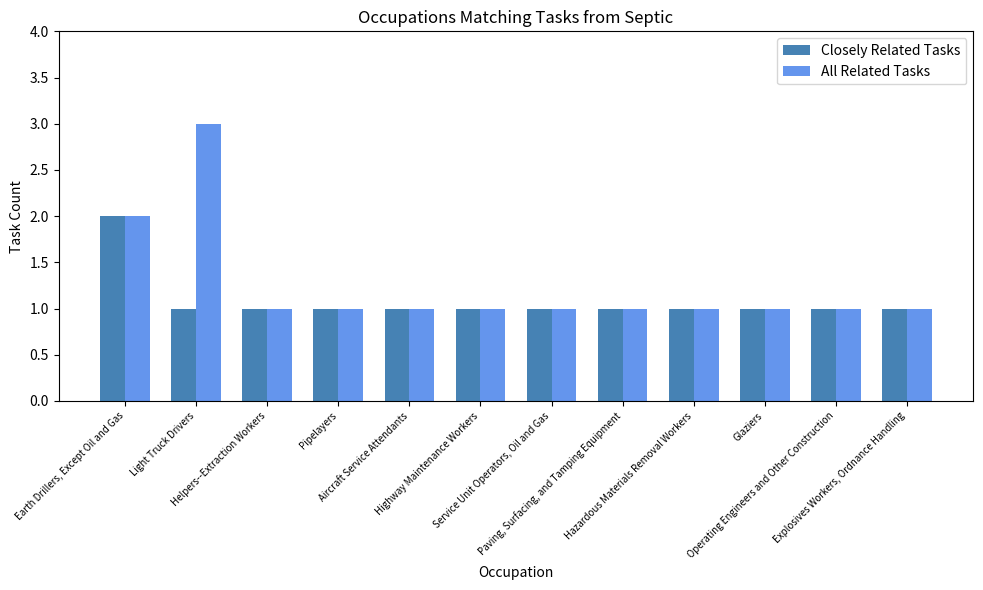

Rank the series by their average value, from lowest to highest.

Closely Related Tasks, All Related Tasks